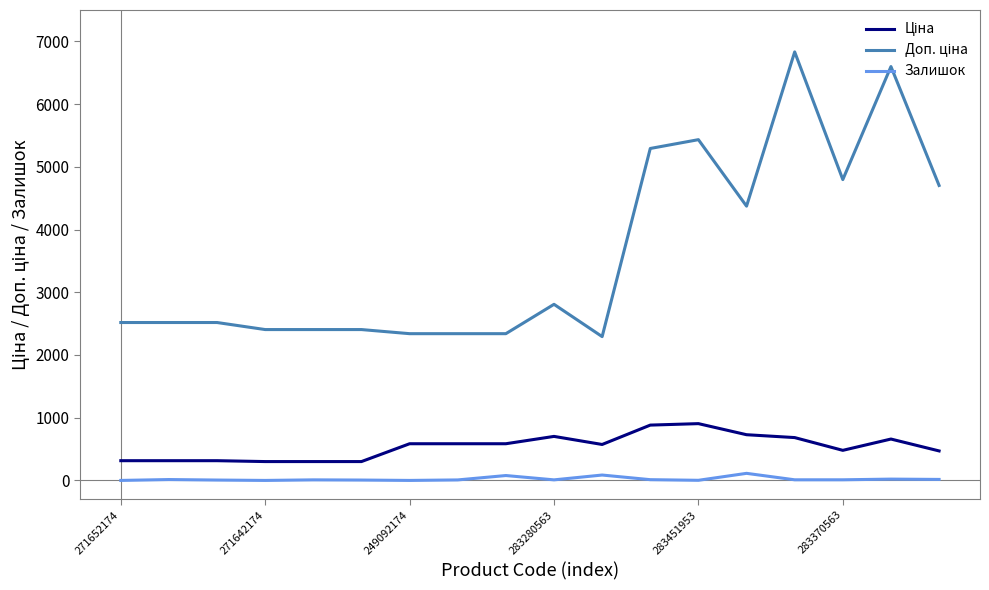

What is the greatest value displayed?

6831.9